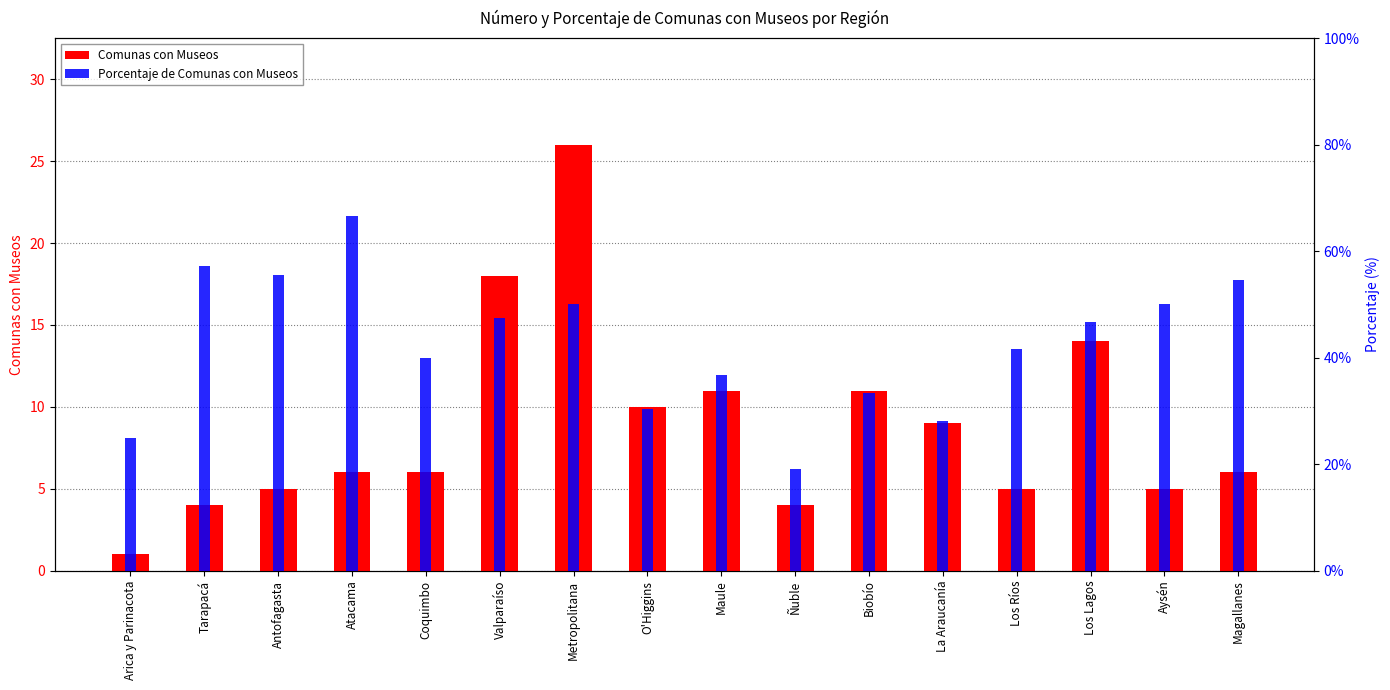

Rank the series by their average value, from lowest to highest.

Comunas con Museos, Porcentaje de Comunas con Museos